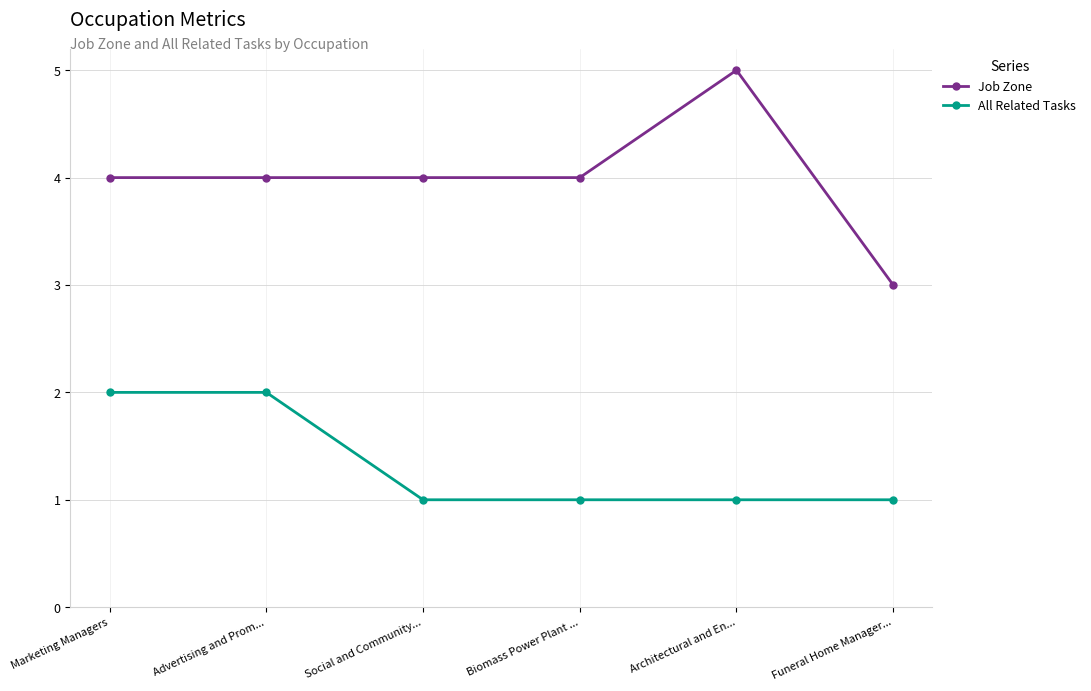

Is the value of Job Zone at Funeral Home Manager... greater than the value of All Related Tasks at Funeral Home Manager...?

Yes